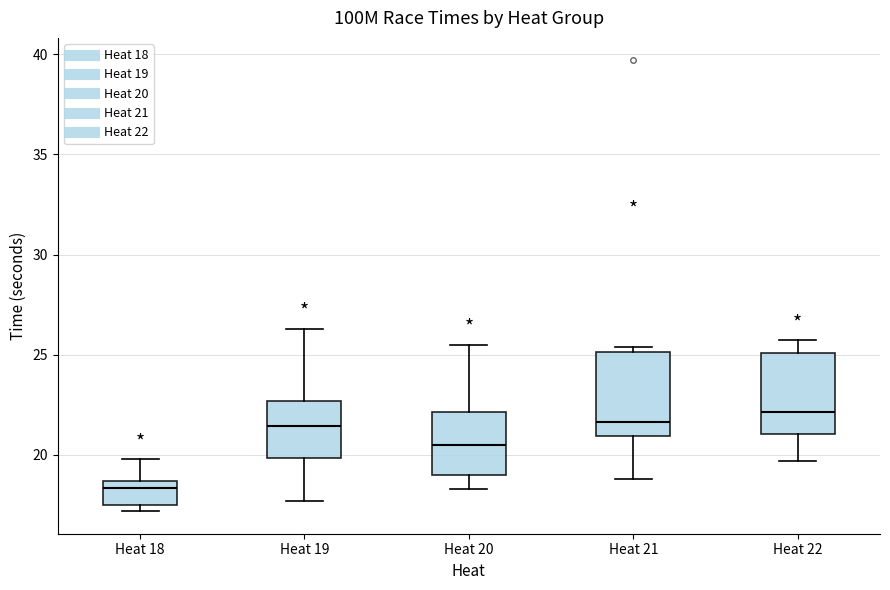

Reading left to right, transcribe this box plot: for each box, give where its median line is, the range the box spans, and where its two whiskers end, as read against the y-axis. The values are not printed on the chart, so give them approximately, as read against the axis.

Heat 18: median 18.5 (just below the box's upper edge), box 17.5 to 18.5, whiskers 17.0 to 20.0
Heat 19: median 21.5, box 20.0 to 22.5, whiskers 17.5 to 26.5
Heat 20: median 20.5, box 19.0 to 22.0, whiskers 18.5 to 25.5
Heat 21: median 21.5, box 21.0 to 25.0, whiskers 19.0 to 25.5
Heat 22: median 22.0, box 21.0 to 25.0, whiskers 19.5 to 25.5